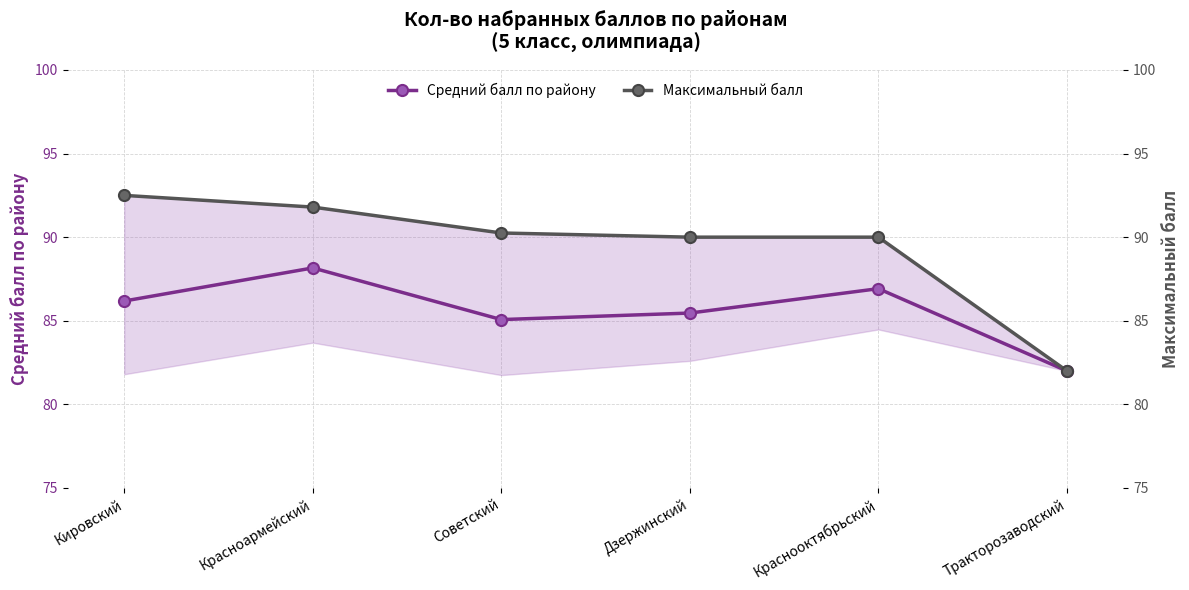

Count the number of categories in the chart.

6